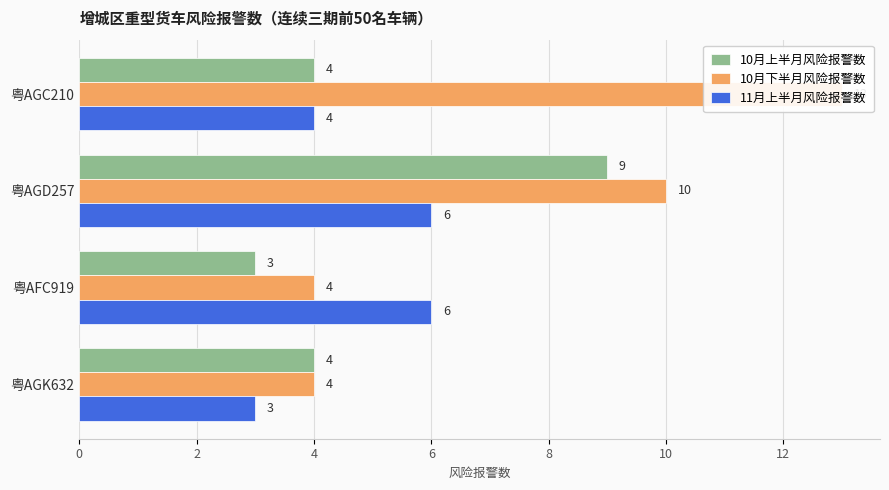

List the series in order of their peak value, lowest first.

11月上半月风险报警数, 10月上半月风险报警数, 10月下半月风险报警数